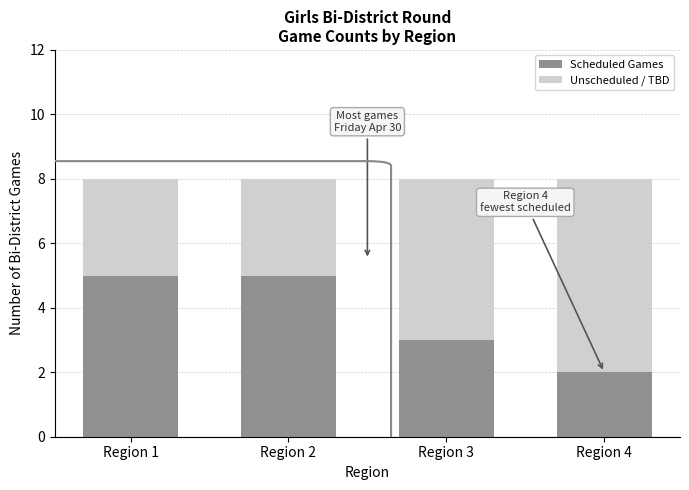

Reading left to right, list the values for the Scheduled Games series.

5	5	3	2